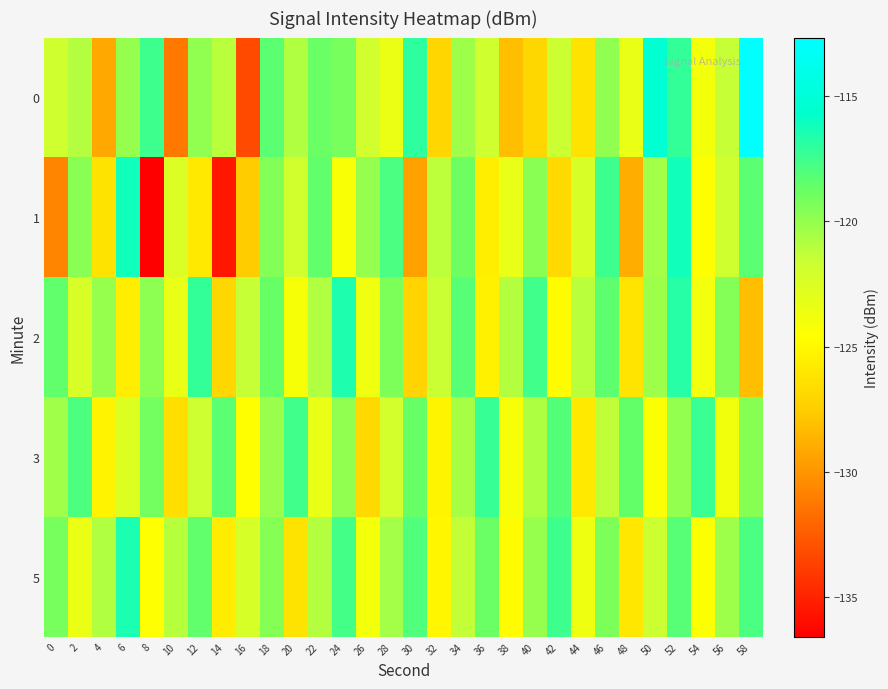

Reading left to right, extract all data points from this chart.

0: 0=-121.9	2=-121.0	4=-129.2	6=-120.1	8=-117.4	10=-131.2	12=-119.9	14=-121.2	16=-133.2	18=-118.3	20=-120.8	22=-118.7	24=-119.1	26=-121.9	28=-123.4	30=-117.0	32=-127.0	34=-120.3	36=-121.8	38=-128.2	40=-126.9	42=-121.7	44=-126.2	46=-119.9	48=-123.3	50=-115.4	52=-117.2	54=-124.0	56=-121.5	58=-112.7
1: 0=-130.8	2=-119.7	4=-126.3	6=-116.2	8=-136.6	10=-122.6	12=-125.9	14=-135.6	16=-127.6	18=-119.5	20=-122.0	22=-118.5	24=-124.3	26=-120.1	28=-117.8	30=-129.4	32=-121.2	34=-118.9	36=-125.6	38=-123.4	40=-119.7	42=-126.8	44=-122.3	46=-117.5	48=-128.9	50=-120.5	52=-116.2	54=-124.7	56=-121.9	58=-118.3
2: 0=-118.5	2=-122.3	4=-120.1	6=-125.6	8=-119.8	10=-123.4	12=-117.2	14=-126.9	16=-121.5	18=-118.7	20=-124.2	22=-120.8	24=-116.5	26=-123.7	28=-119.3	30=-127.1	32=-121.6	34=-118.2	36=-125.4	38=-120.9	40=-117.6	42=-124.8	44=-121.1	46=-118.4	48=-126.2	50=-120.3	52=-116.8	54=-123.9	56=-119.5	58=-128.1
3: 0=-120.4	2=-117.9	4=-125.3	6=-122.6	8=-119.1	10=-126.5	12=-121.8	14=-118.3	16=-124.7	18=-120.2	20=-117.6	22=-123.4	24=-119.9	26=-126.8	28=-122.1	30=-118.7	32=-125.2	34=-120.6	36=-117.3	38=-124.1	40=-120.7	42=-118.1	44=-125.9	46=-121.3	48=-118.6	50=-124.4	52=-120.0	54=-117.4	56=-123.8	58=-119.6
5: 0=-119.2	2=-123.5	4=-120.8	6=-116.4	8=-124.6	10=-121.0	12=-118.5	14=-125.7	16=-122.2	18=-119.6	20=-126.3	22=-120.9	24=-117.7	26=-124.0	28=-120.5	30=-118.0	32=-125.1	34=-121.4	36=-118.8	38=-124.9	40=-120.1	42=-117.5	44=-123.6	46=-119.3	48=-126.0	50=-121.7	52=-118.2	54=-124.5	56=-120.3	58=-117.8